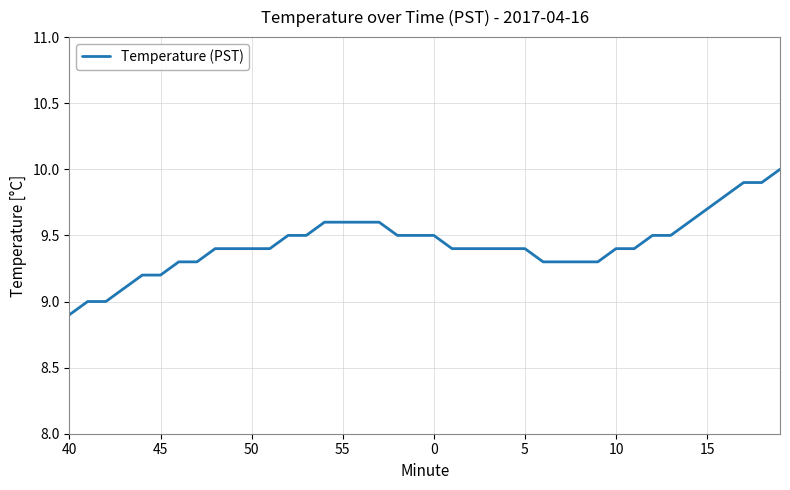

What is the difference between the maximum and minimum values?

1.1